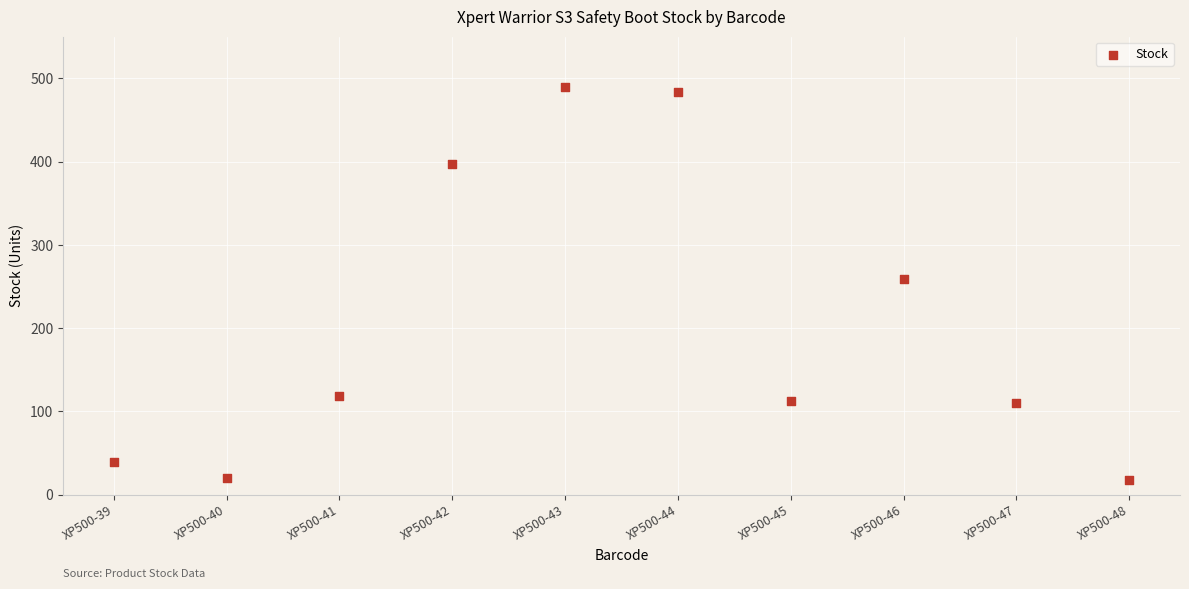

What Y value in the scatter plot is closest to 253?

259